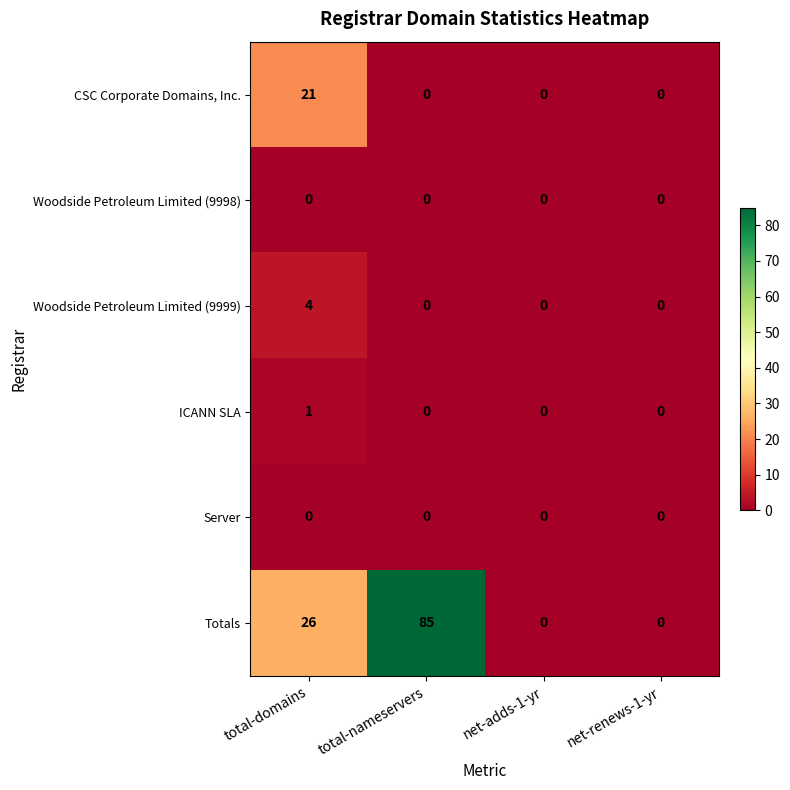

Is it true that Woodside Petroleum Limited (9999) equals 1 at total-nameservers?

False